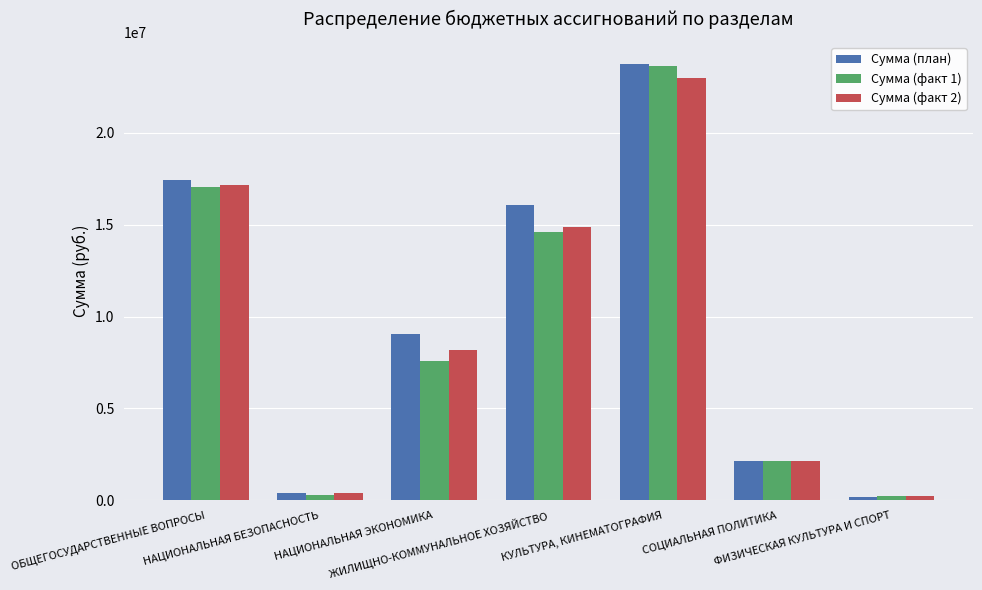

True or false: Сумма (факт 1) has a value of 22932329.9 at ЖИЛИЩНО-КОММУНАЛЬНОЕ ХОЗЯЙСТВО.

False